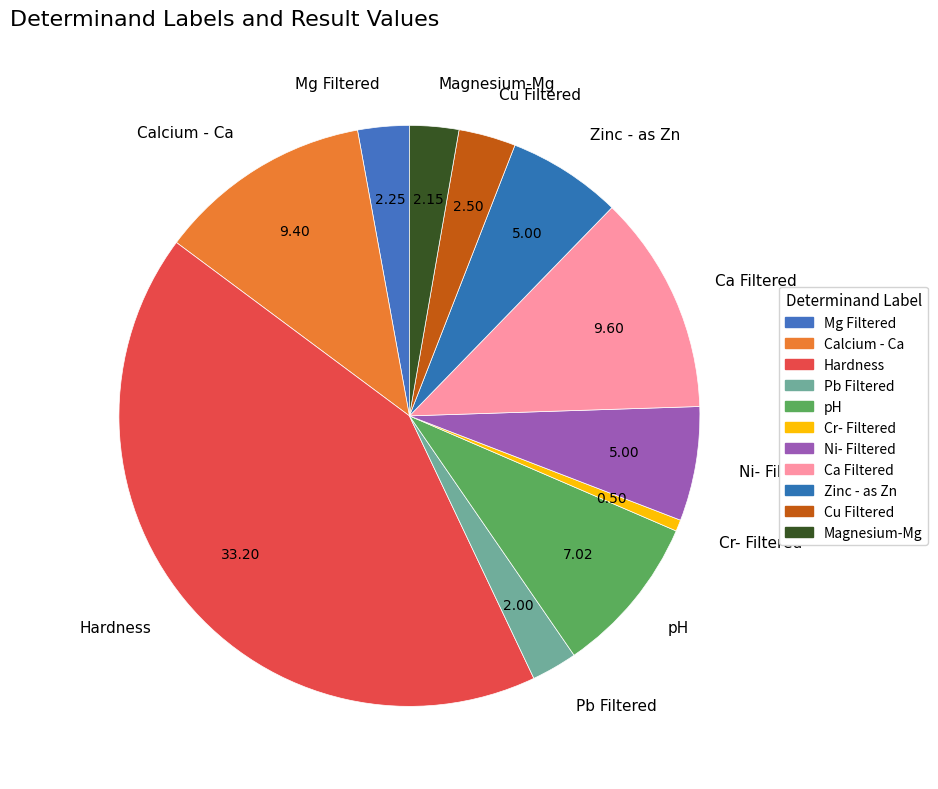

Is the sum of Cu Filtered and Mg Filtered greater than half?

No